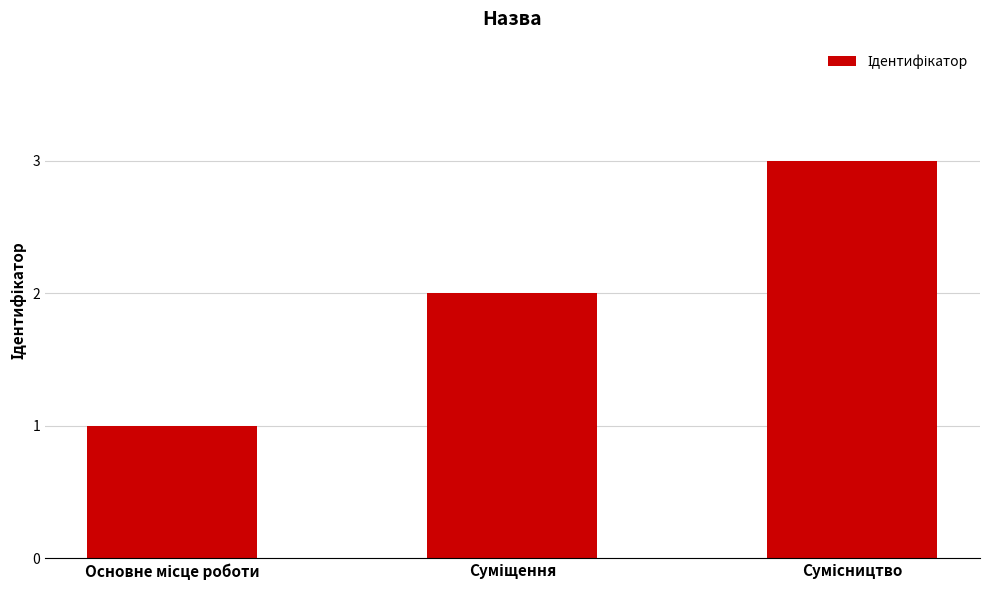

What is the sum of all values?

6